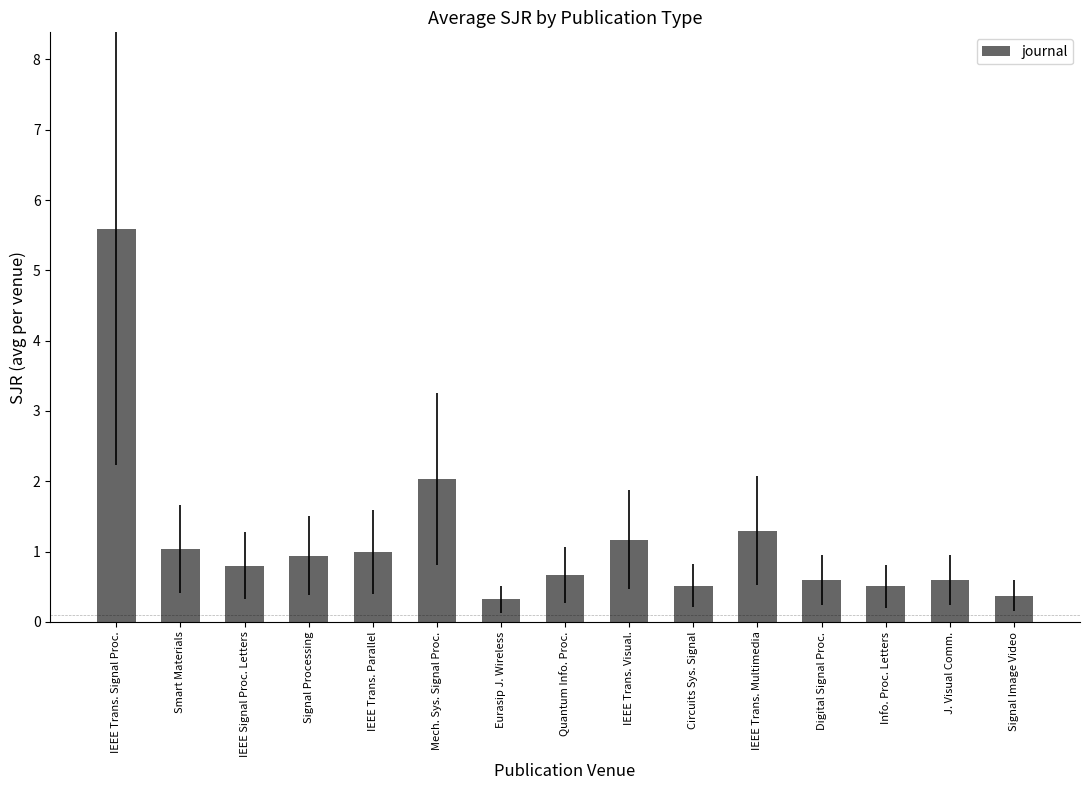

Is it true that the value at Info. Proc. Letters is 0.8?

False